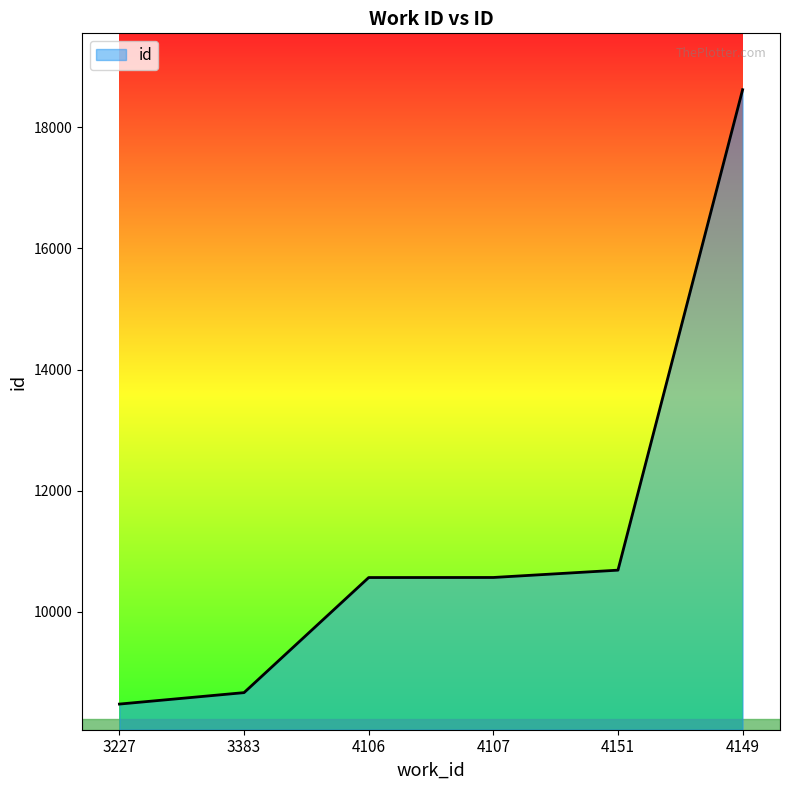

Which label corresponds to the largest value in the chart?

4149